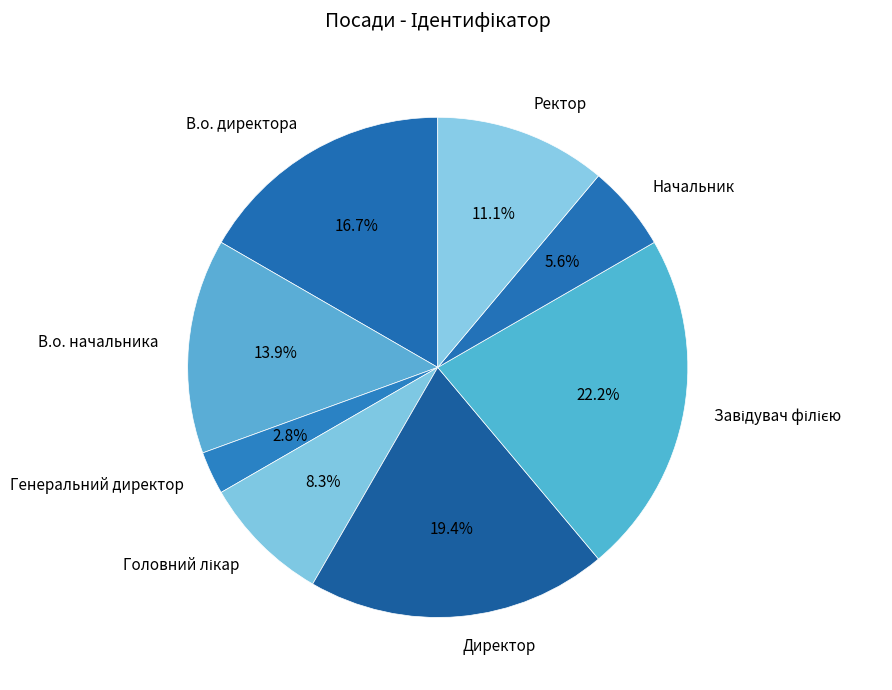

Between В.о. начальника and Начальник, which is larger?

В.о. начальника